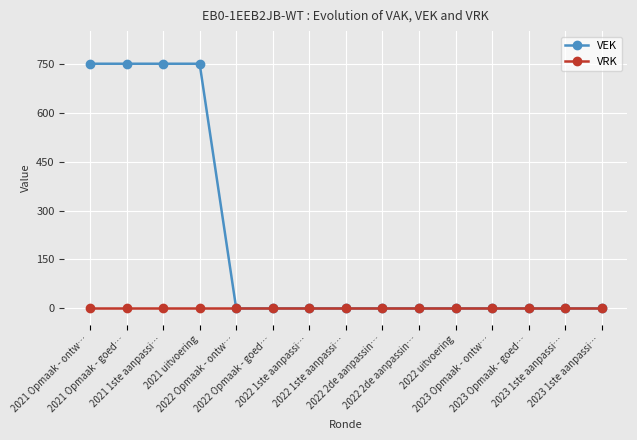

Reading left to right, list all the values displayed in this chart.

VEK: 750	750	750	750	0	0	0	0	0	0	0	0	0	0	0
VRK: 0	0	0	0	0	0	0	0	0	0	0	0	0	0	0